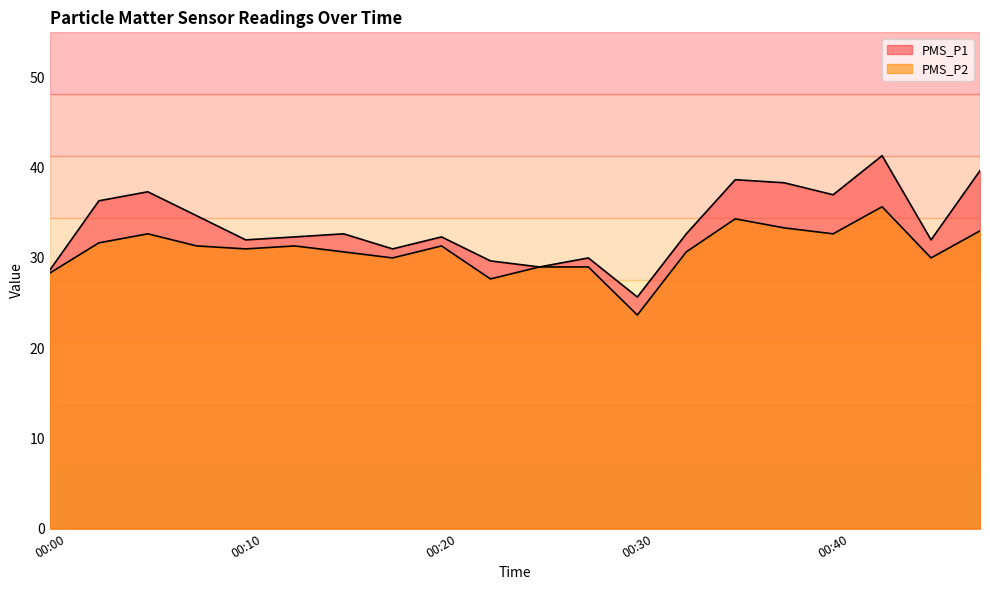

What is the value of the PMS_P2 point at the 12th from the left?

29.0